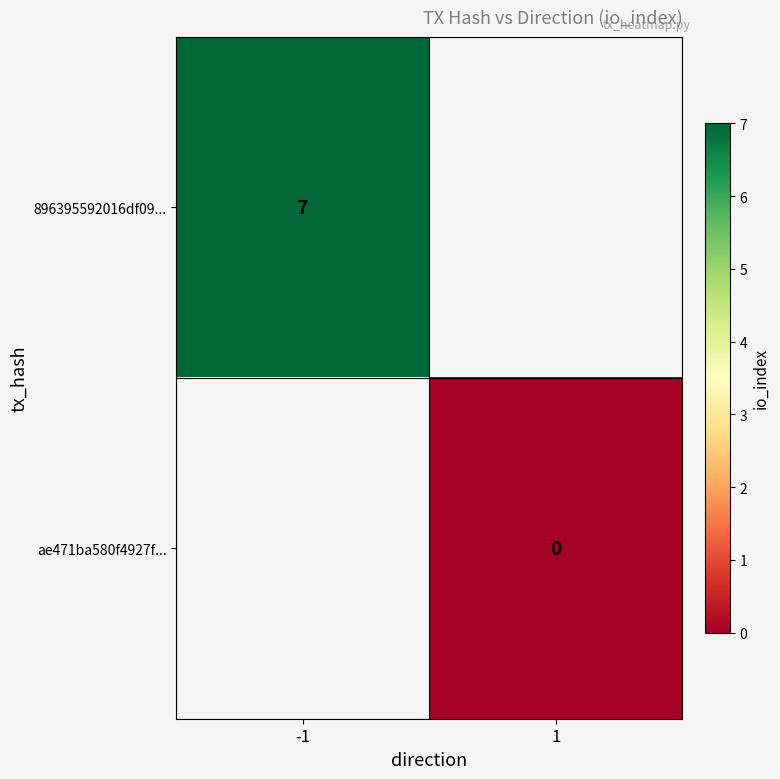

True or false: 896395592016df09... has a value of 12 at -1.

False